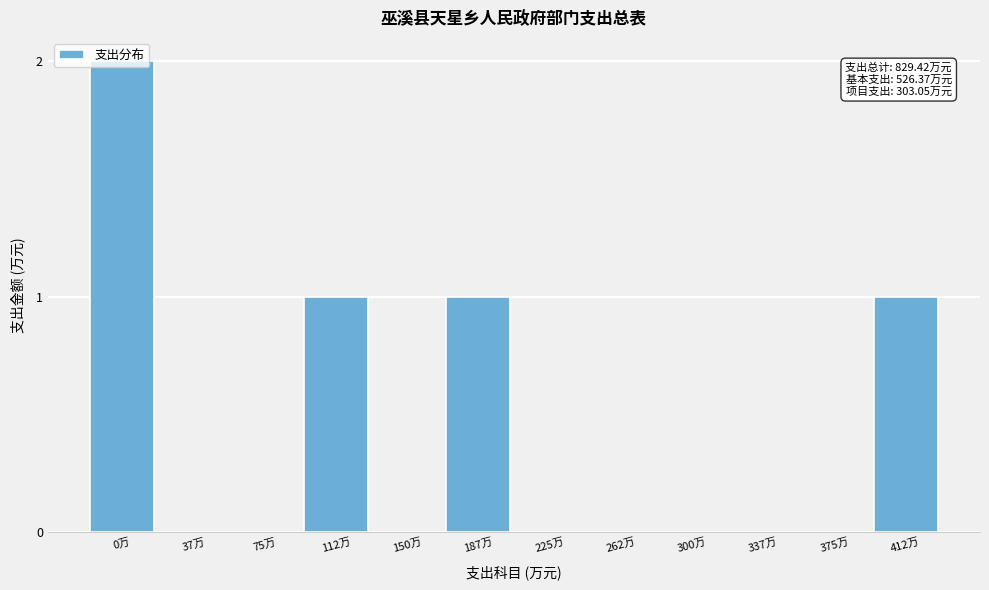

At which category does the chart reach its peak across all series?

0万